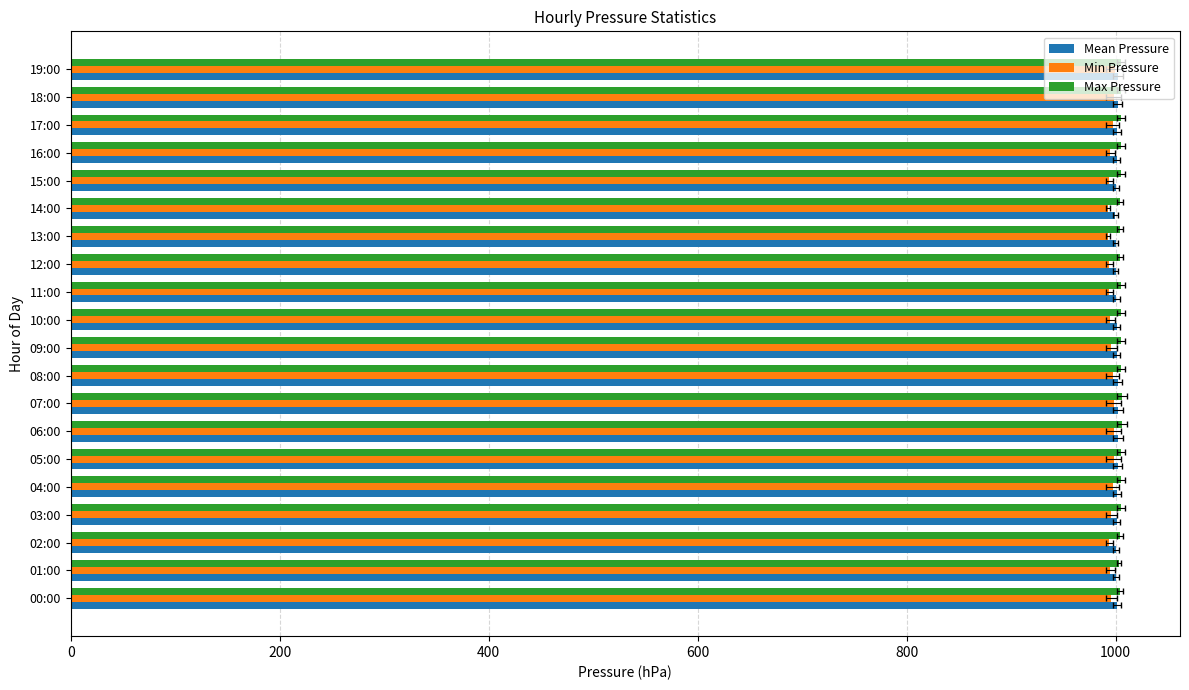

What is the difference between the second highest and second lowest values in the Max Pressure series?

2.0